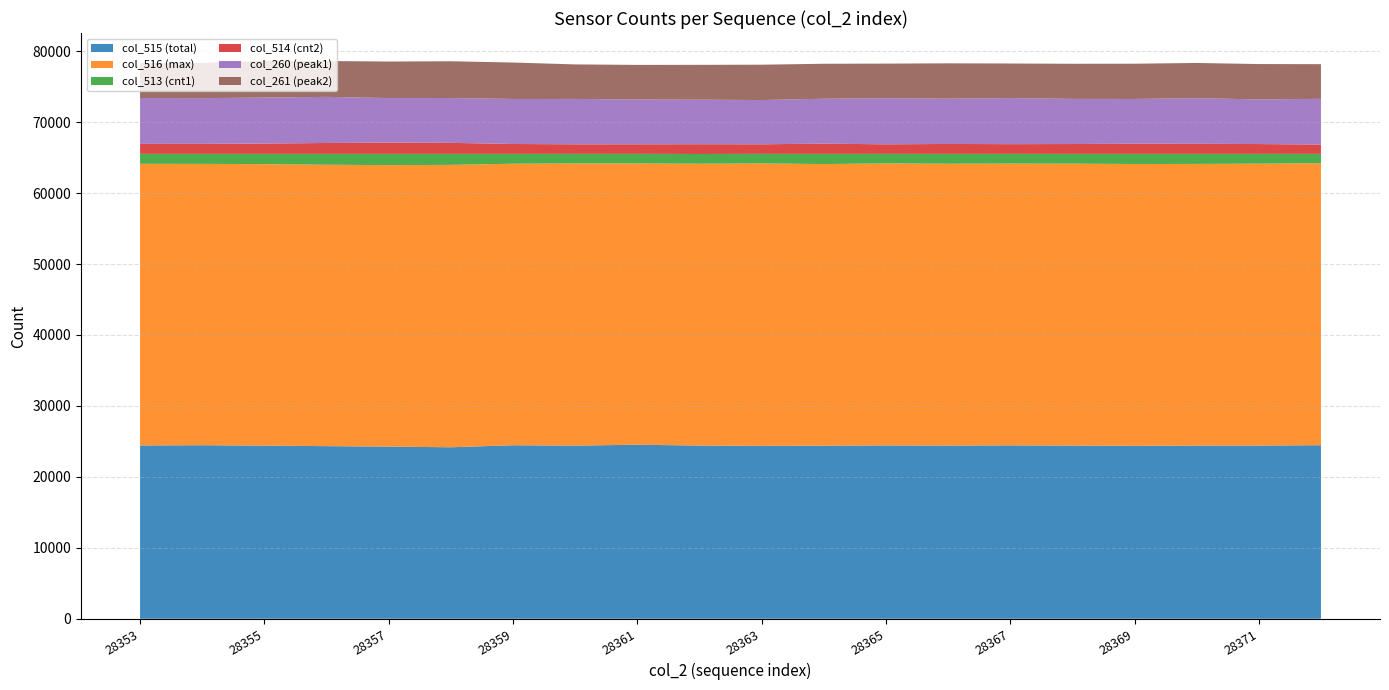

Reading left to right, transcribe all the data shown in this chart.

col_515 (total): 28353=24433	28354=24460	28355=24406	28356=24331	28357=24268	28358=24173	28359=24459	28360=24407	28361=24531	28362=24413	28363=24374	28364=24397	28365=24433	28366=24413	28367=24443	28368=24410	28369=24379	28370=24406	28371=24412	28372=24465
col_516 (max): 28353=39697	28354=39663	28355=39678	28356=39671	28357=39679	28358=39810	28359=39684	28360=39781	28361=39656	28362=39727	28363=39812	28364=39698	28365=39756	28366=39727	28367=39723	28368=39741	28369=39725	28370=39709	28371=39740	28372=39755
col_513 (cnt1): 28353=1405	28354=1412	28355=1451	28356=1533	28357=1588	28358=1552	28359=1392	28360=1347	28361=1348	28362=1378	28363=1349	28364=1440	28365=1346	28366=1395	28367=1369	28368=1384	28369=1431	28370=1420	28371=1383	28372=1315
col_514 (cnt2): 28353=1404	28354=1412	28355=1451	28356=1533	28357=1588	28358=1552	28359=1391	28360=1347	28361=1348	28362=1378	28363=1349	28364=1440	28365=1345	28366=1394	28367=1369	28368=1384	28369=1431	28370=1419	28371=1382	28372=1314
col_260 (peak1): 28353=6466	28354=6444	28355=6490	28356=6499	28357=6277	28358=6321	28359=6347	28360=6395	28361=6311	28362=6278	28363=6236	28364=6329	28365=6499	28366=6382	28367=6499	28368=6363	28369=6308	28370=6430	28371=6292	28372=6444
col_261 (peak2): 28353=4919	28354=4966	28355=5161	28356=5056	28357=5148	28358=5180	28359=5137	28360=4867	28361=4881	28362=4909	28363=4984	28364=4930	28365=4879	28366=4984	28367=4870	28368=4951	28369=4970	28370=4963	28371=4985	28372=4885